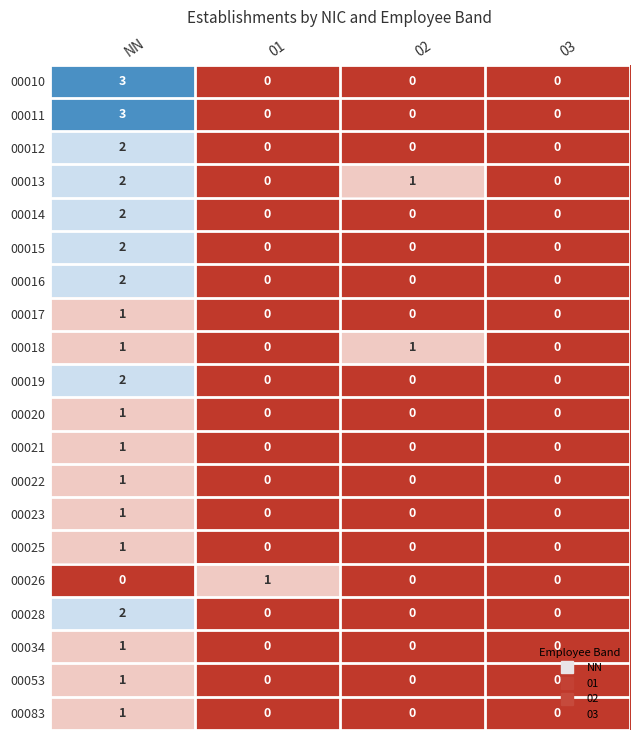

What is the sum of the 00010 values at 01 and NN?

3